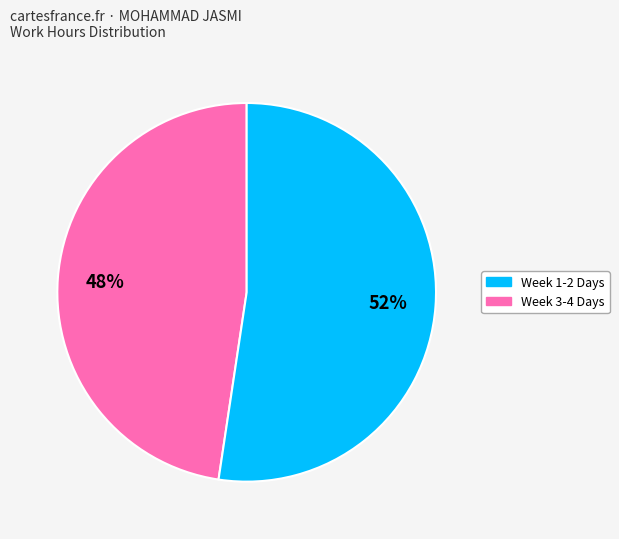

How many segments does this pie chart have?

2